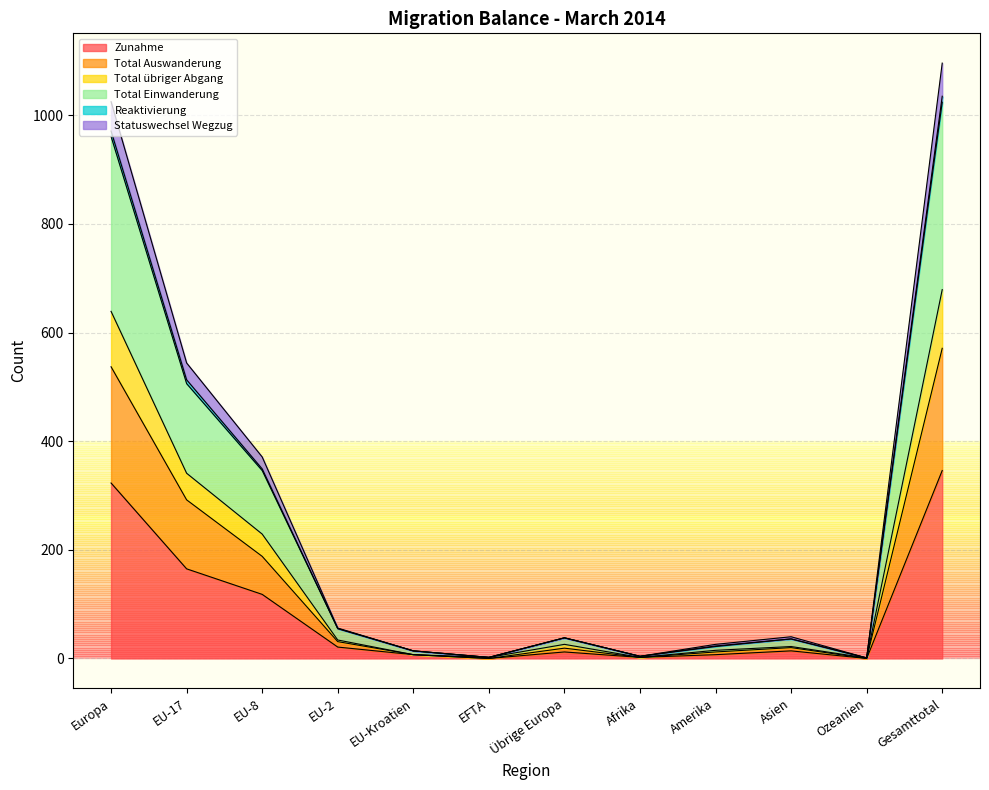

Where is the first local maximum for Statuswechsel Wegzug?

Übrige Europa